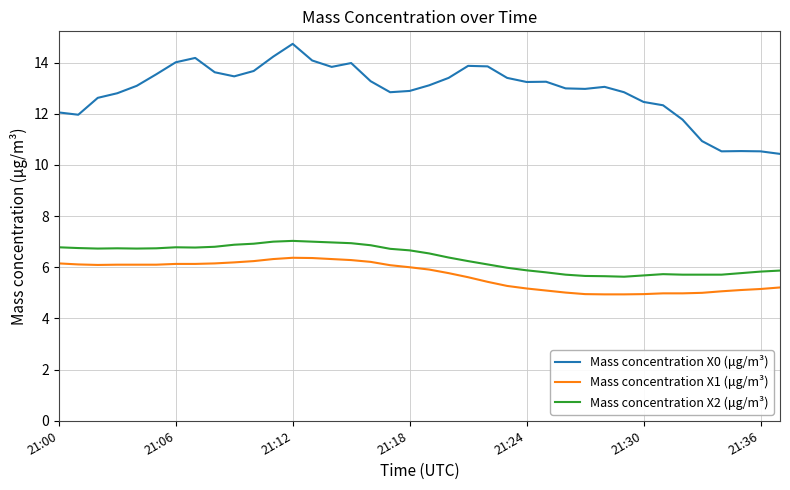

What is the minimum value shown in the chart?

4.9